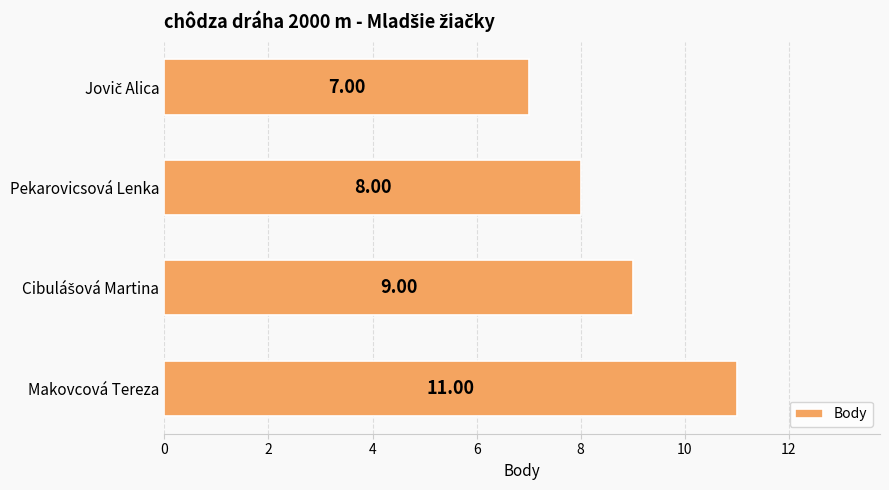

Which label corresponds to the largest value in the chart?

Makovcová Tereza